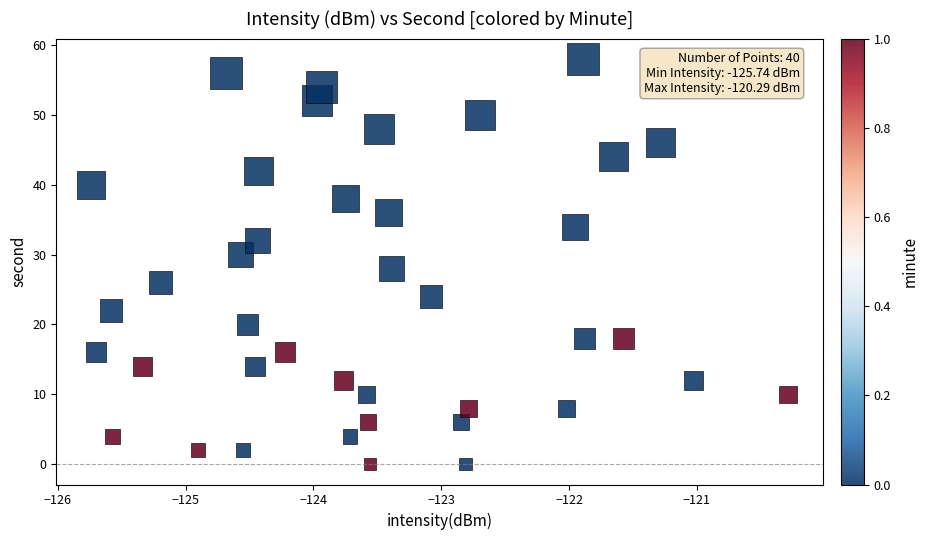

What is the range of Y values (max minus min)?

58